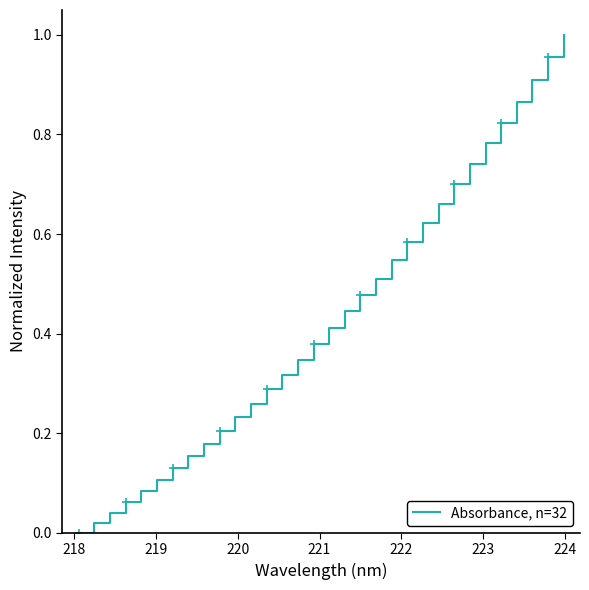

Does the chart have visible grid lines?

No